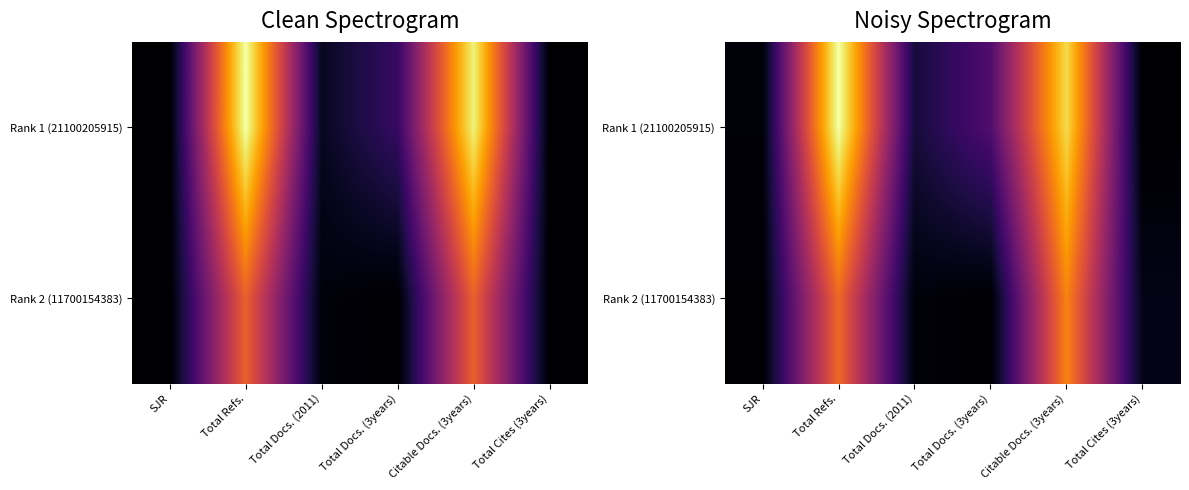

Count the number of categories in the chart.

6